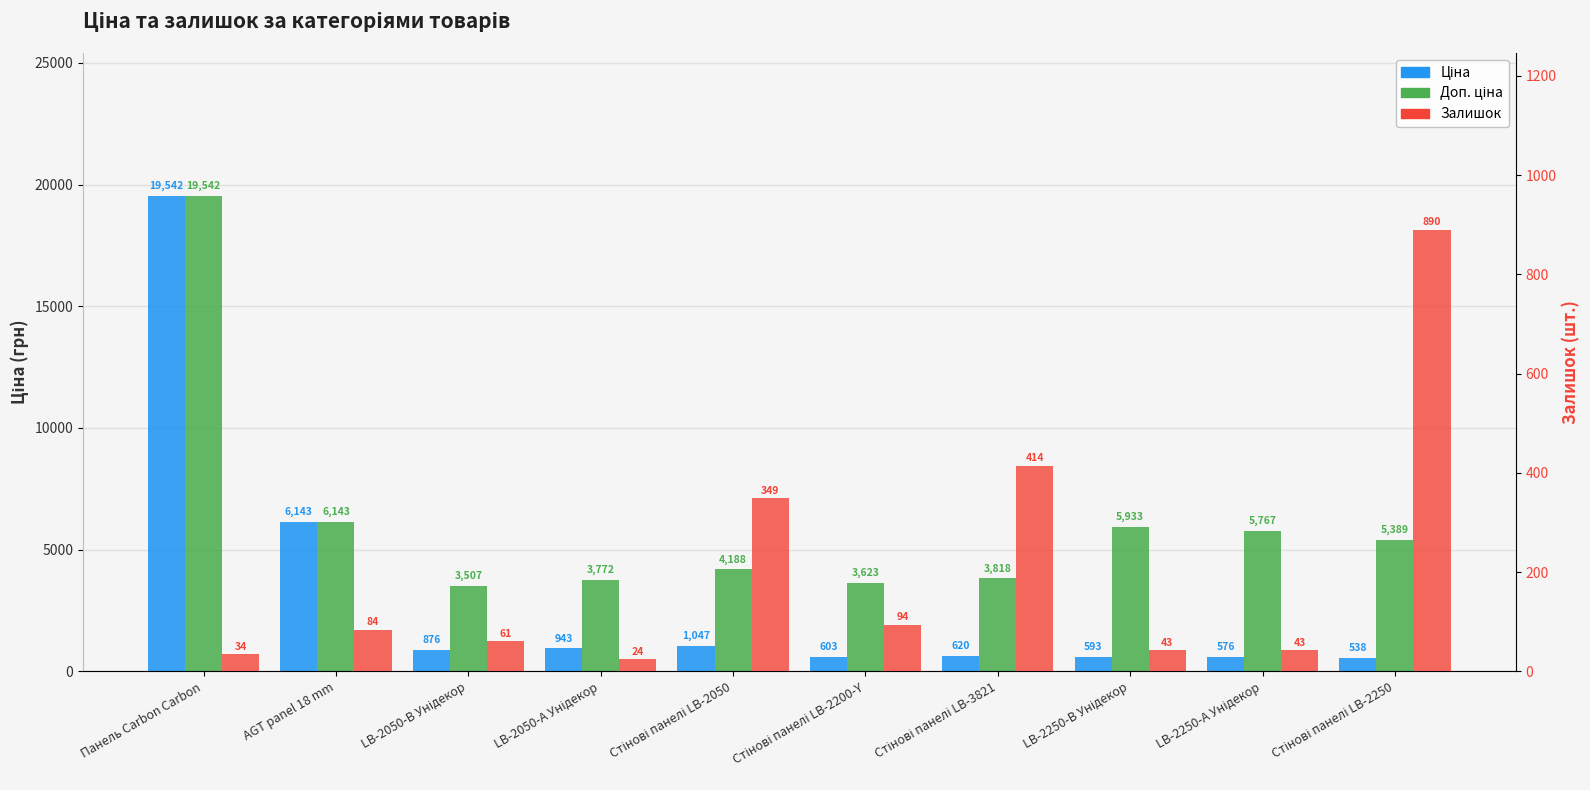

How many bars are there in total?

30